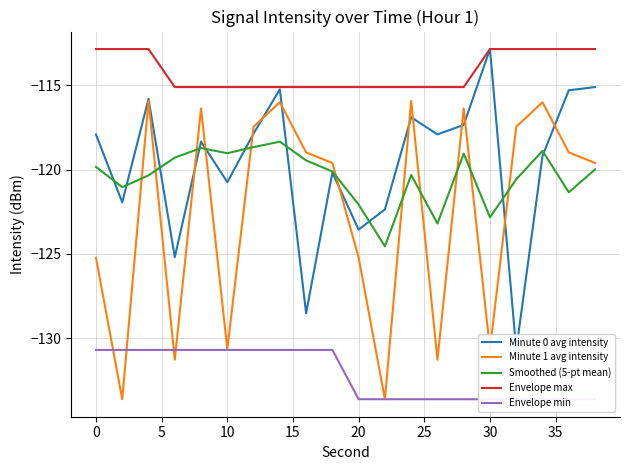

The value of Minute 1 avg intensity at 18 is -48.4. True or false?

False